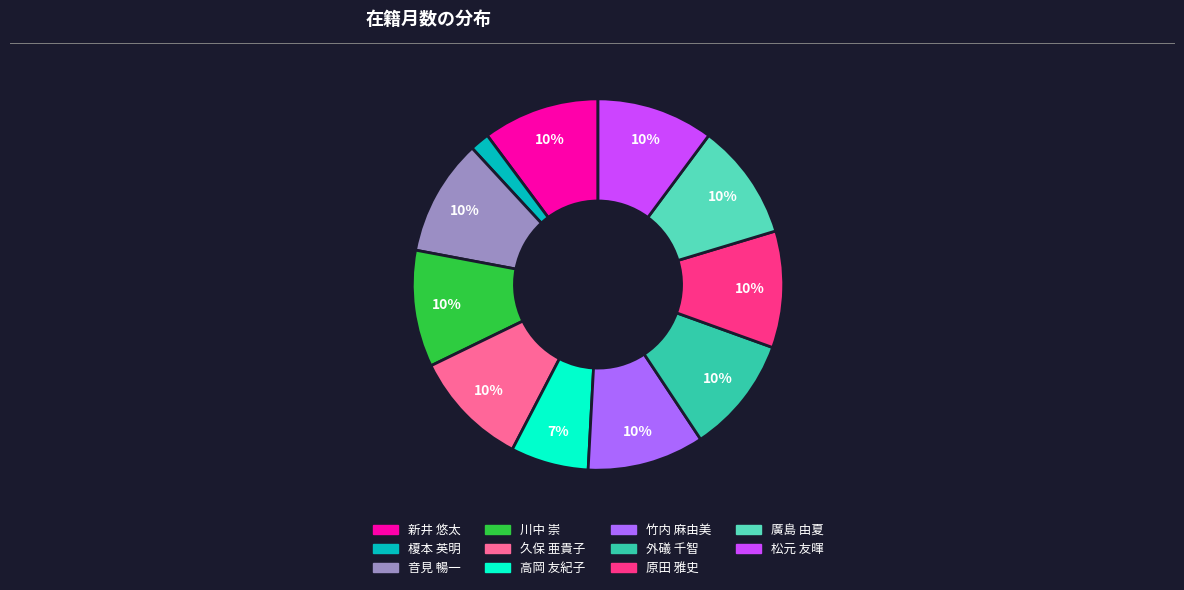

Which category has the smallest portion of the pie?

榎本 英明